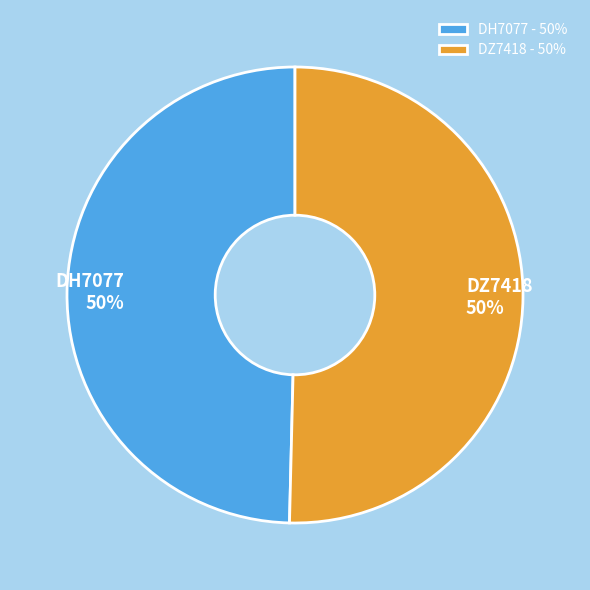

What percentage is the DZ7418 slice, to the nearest percent?

50%